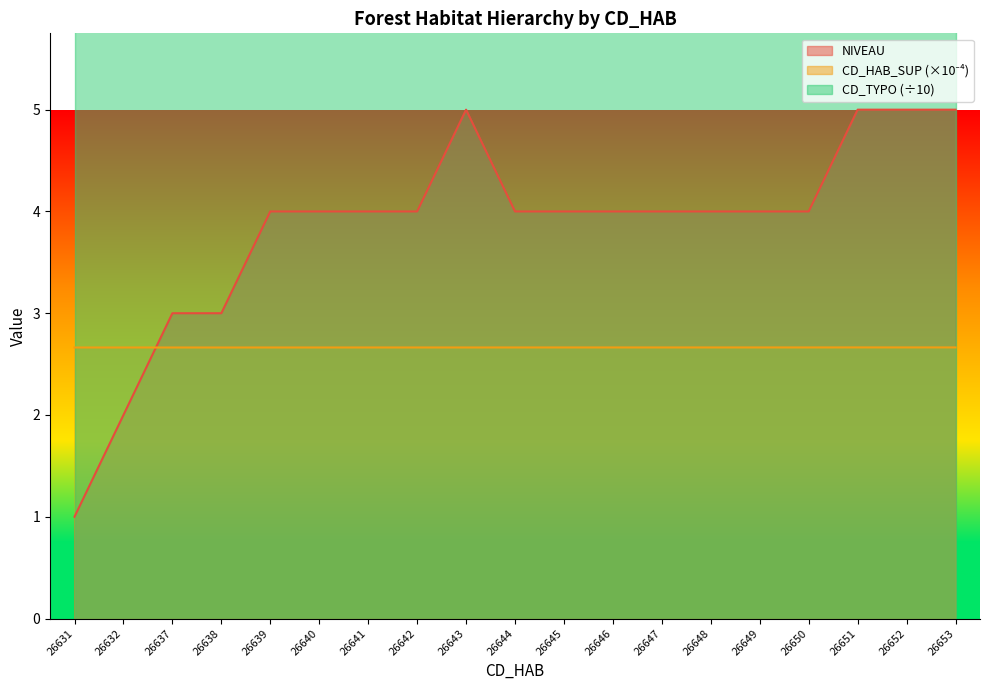

At how many categories does at least one series exceed 4?

4